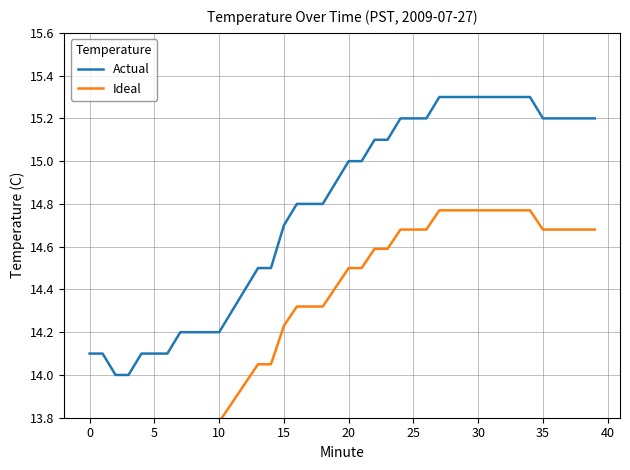

What is the difference between the Ideal values at 13 and 27?

0.7